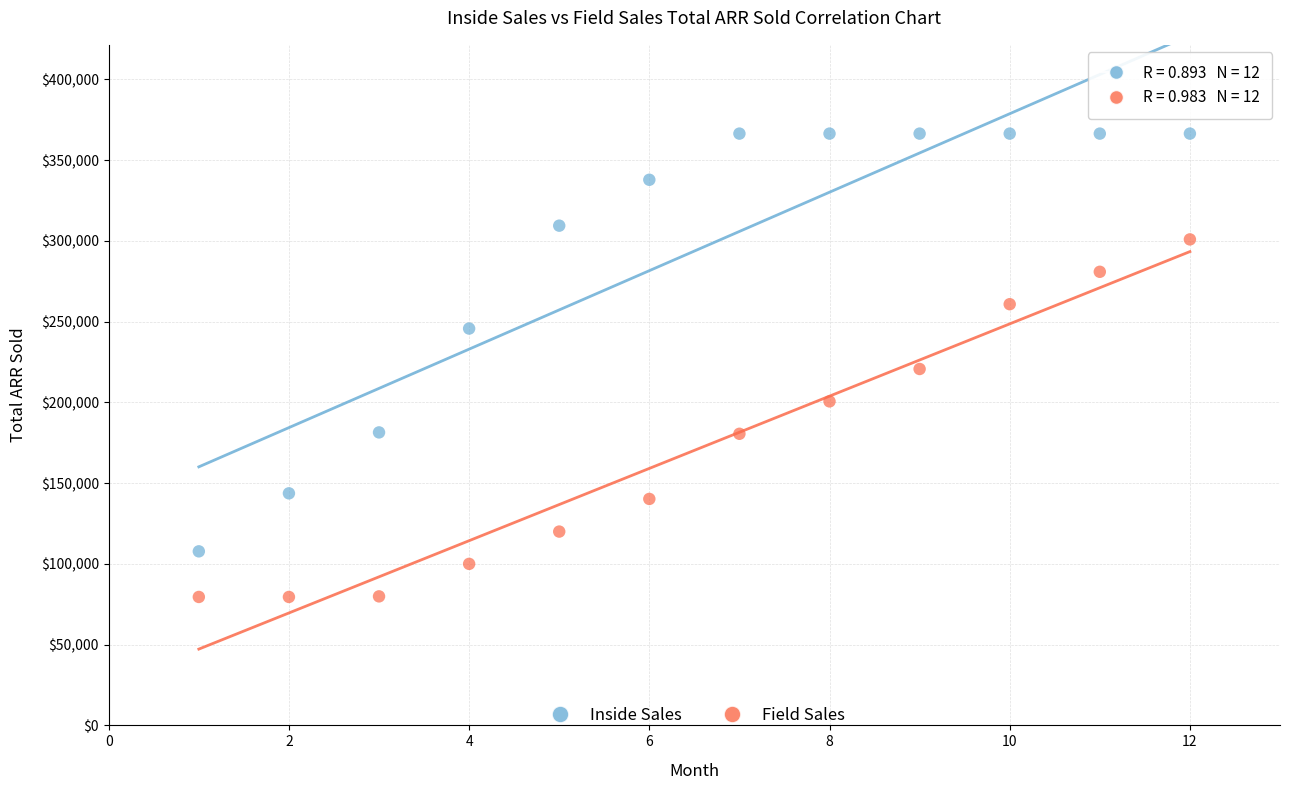

Which series contains the highest Y value?

Inside Sales